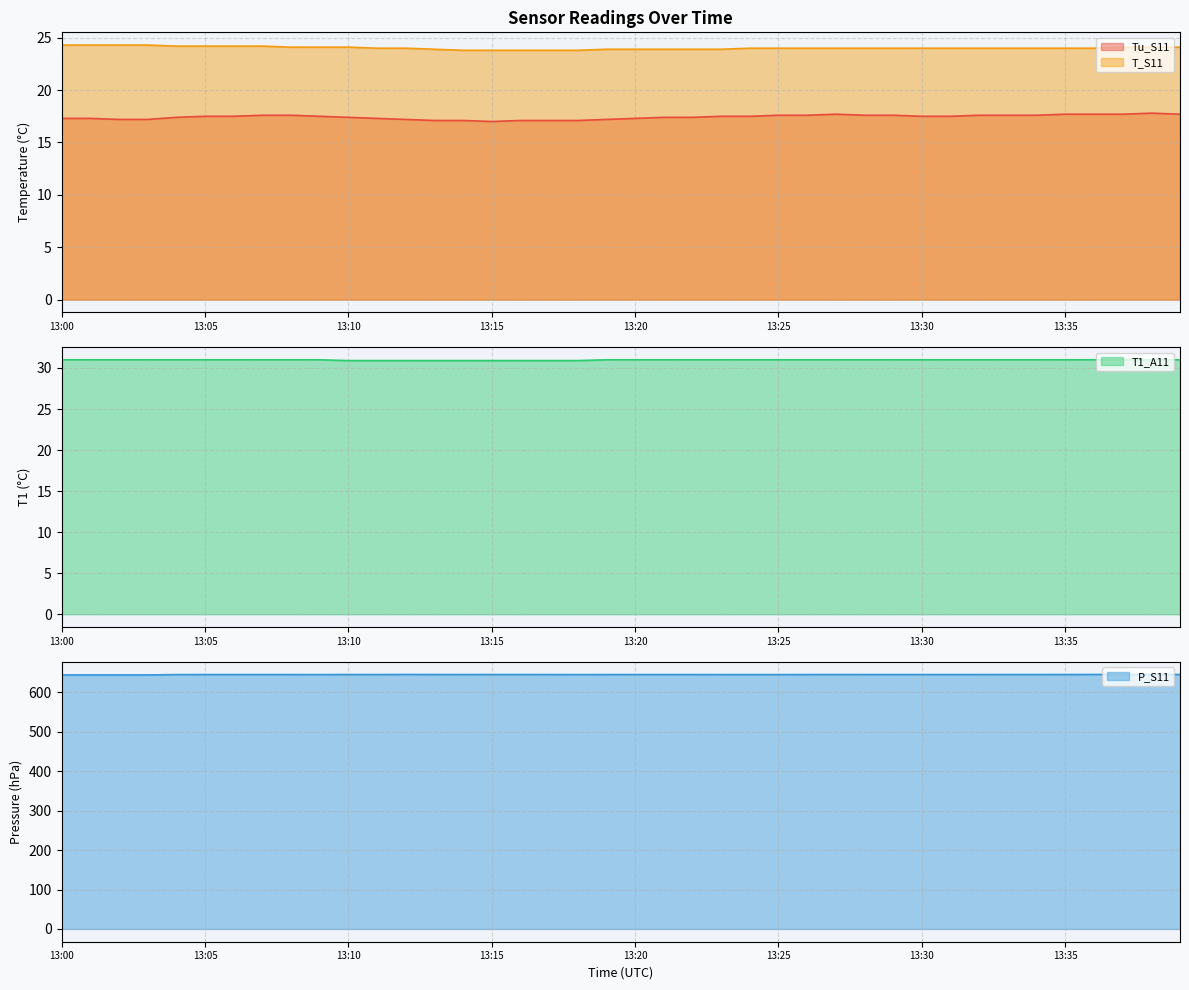

What is the difference between the maximum and minimum values in the P_S11 series?

1.2